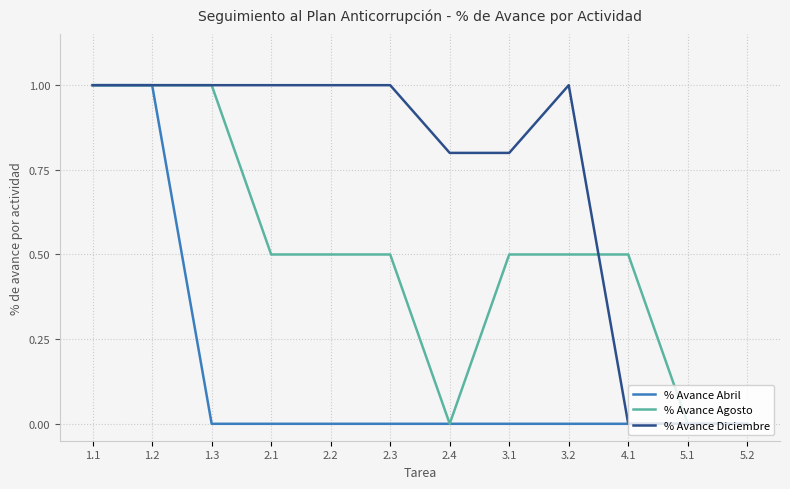

What is the difference between the highest and lowest values at 2.4?

0.8